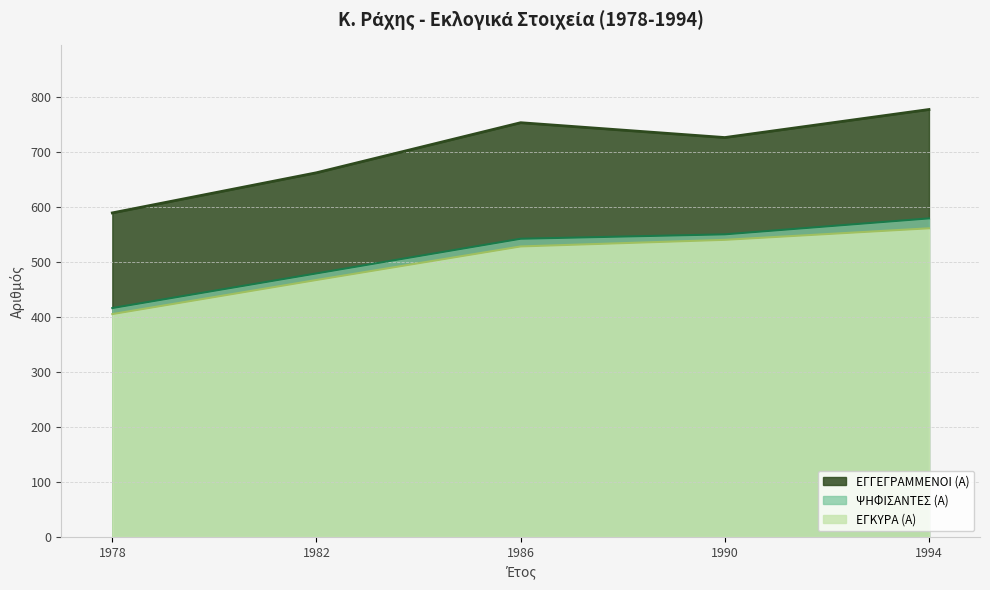

True or false: ΕΓΓΕΓΡΑΜΜΕΝΟΙ (Α) has more than 0 interior local peaks.

True